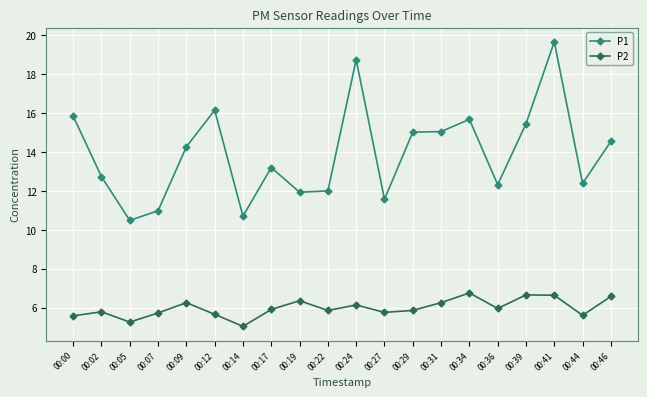

Does the chart display data point markers on the line(s)?

Yes